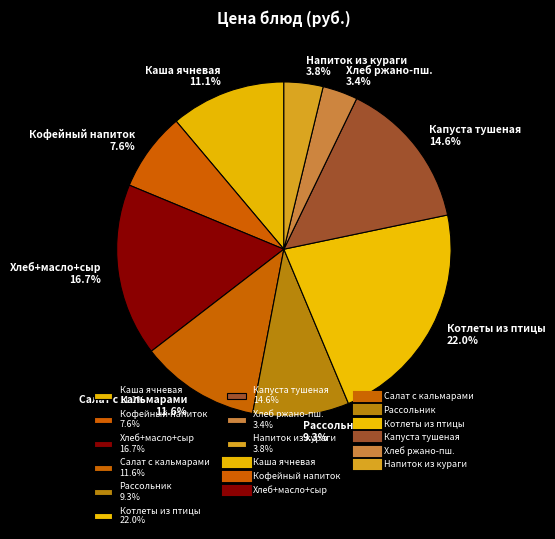

Between Напиток из кураги 3.8% and Рассольник 9.3%, which is larger?

Рассольник 9.3%